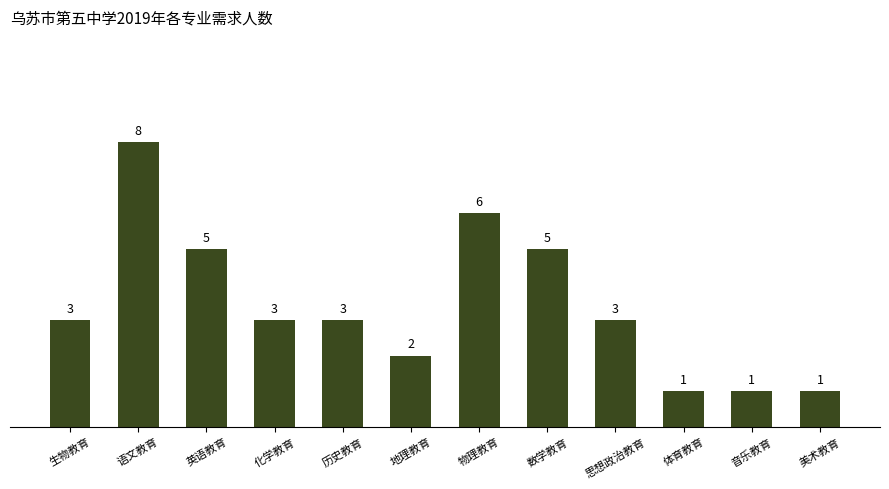

How many data points are less than 3?

4